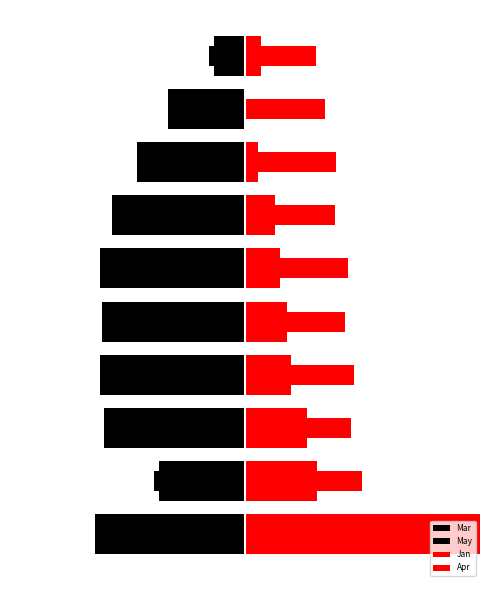

Read the Mar value at 8.

-0.7